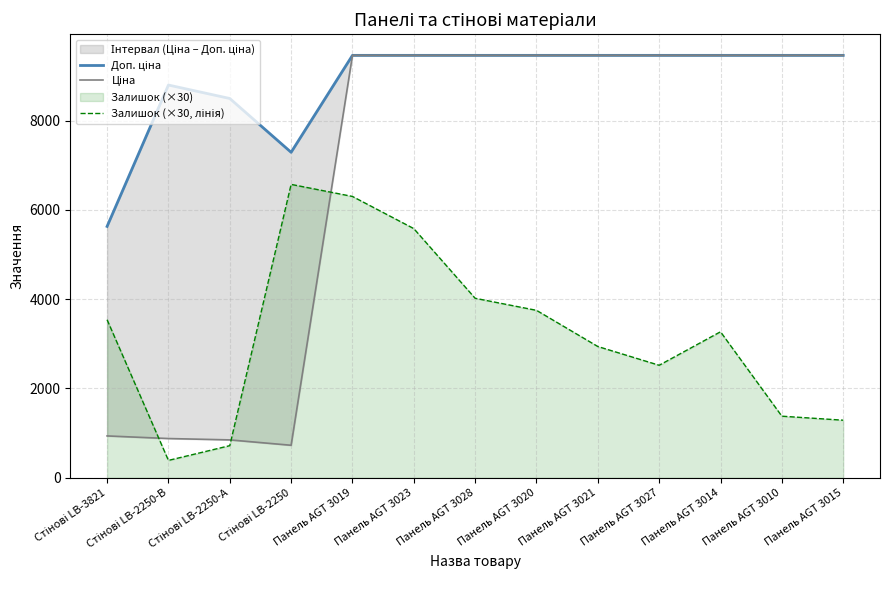

How many interior local valleys does the Ціна series have?

1